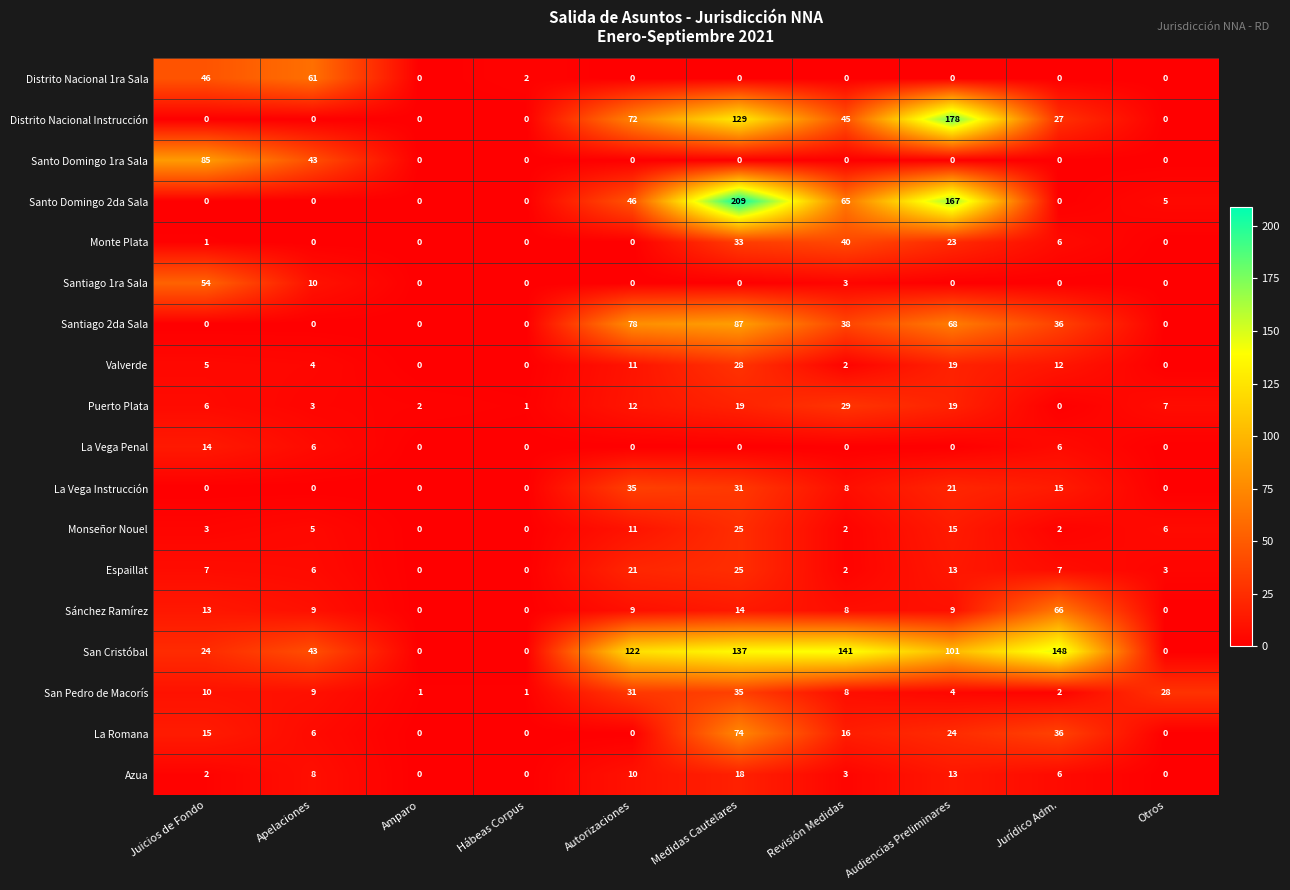

At which label is Santiago 1ra Sala closest to 27?

Apelaciones